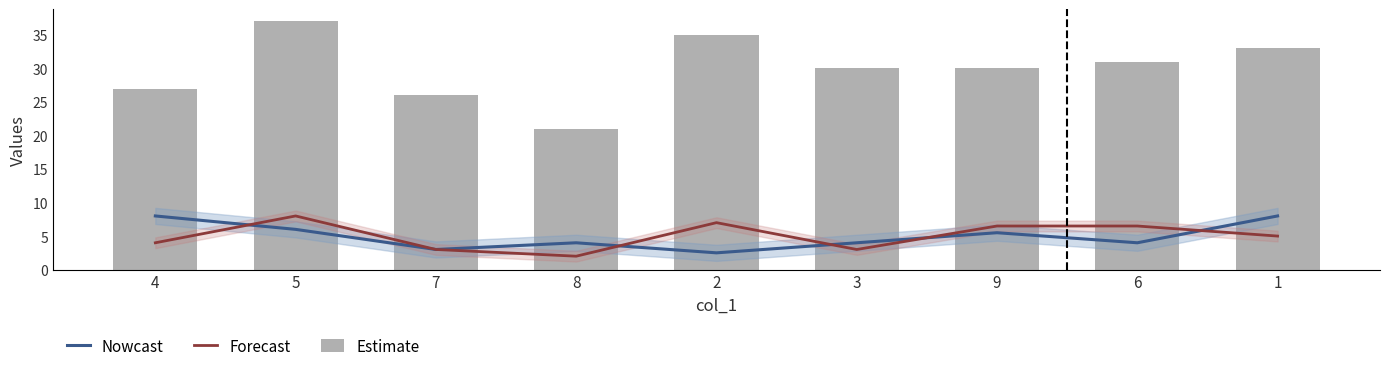

Reading left to right, extract all data points from this chart.

Nowcast: 4=8.0	5=6.0	7=3.0	8=4.0	2=2.5	3=4.0	9=5.5	6=4.0	1=8.0
Forecast: 4=4.0	5=8.0	7=3.0	8=2.0	2=7.0	3=3.0	9=6.5	6=6.5	1=5.0
Estimate: 4=27.0	5=37.0	7=26.0	8=21.0	2=35.0	3=30.0	9=30.0	6=31.0	1=33.0